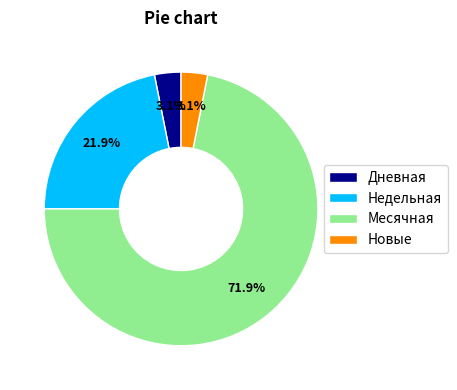

To the nearest percent, what percentage of the pie is Дневная?

3%